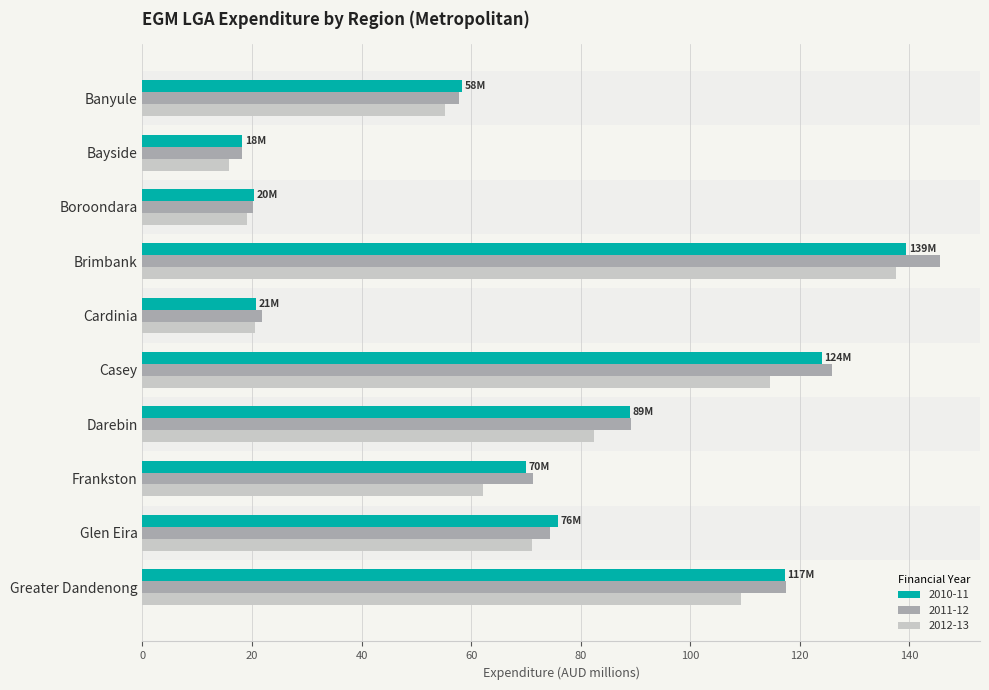

The 2012-13 series shows 118.7 at Darebin. True or false?

False